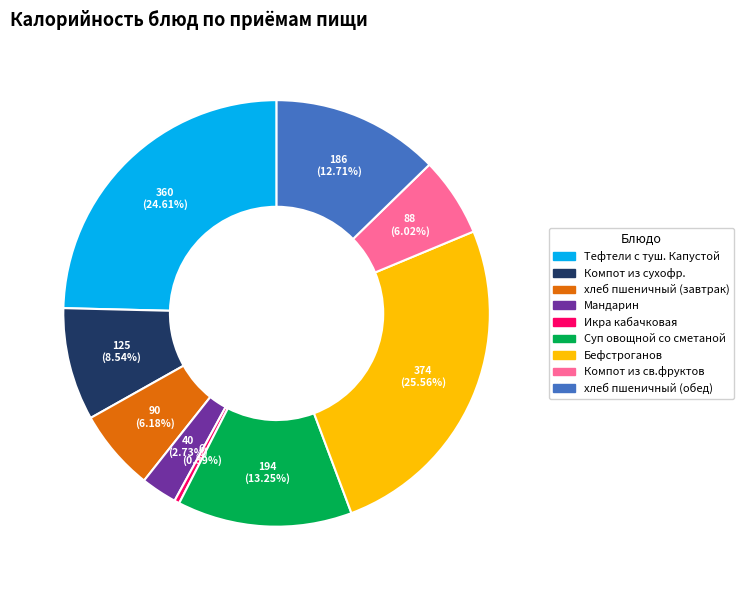

Approximately how many times larger is the value at хлеб пшеничный (обед) compared to Бефстроганов?

0.5